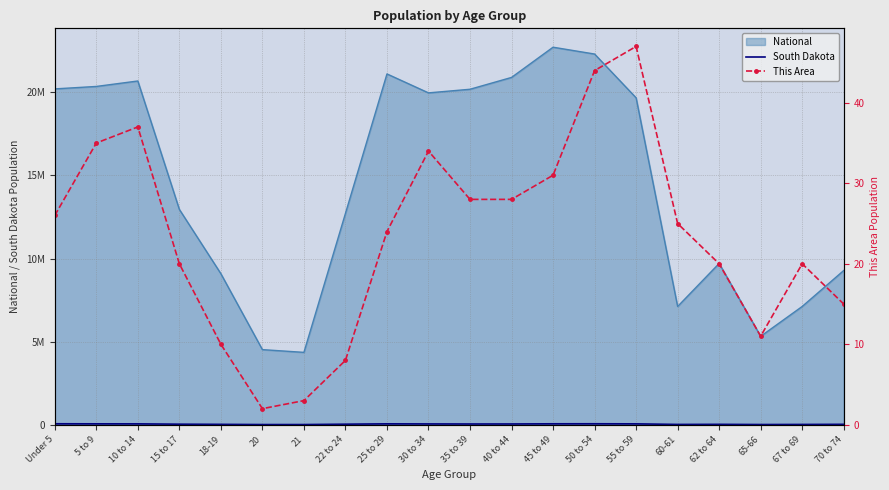

The This Area series shows 29 at 67 to 69. True or false?

False